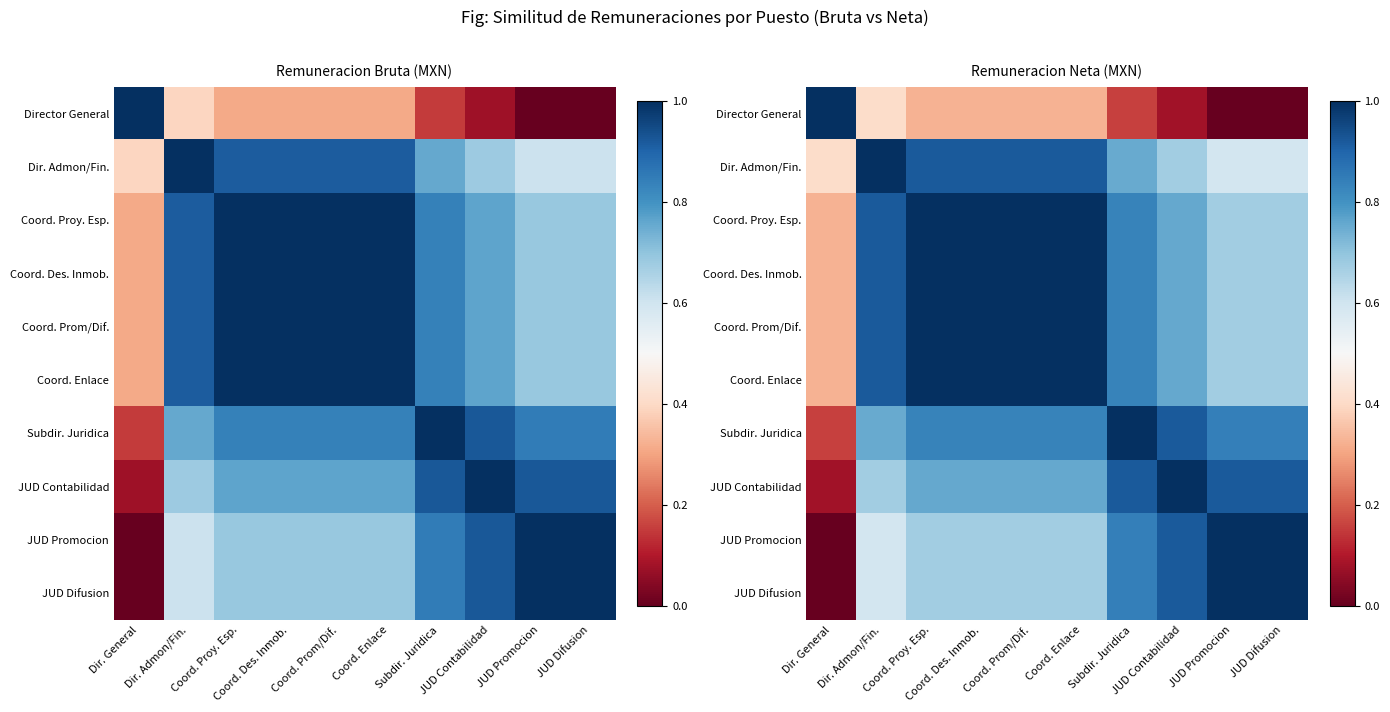

Is it true that Coord. Proy. Esp. equals 0.7 at JUD Difusion?

True